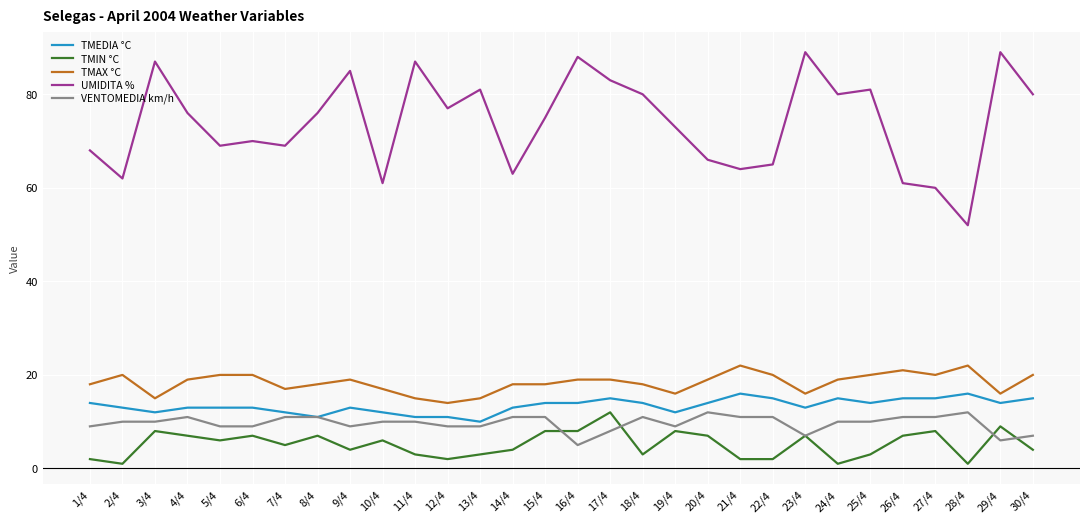

At which label does TMAX °C first exceed 19?

2/4